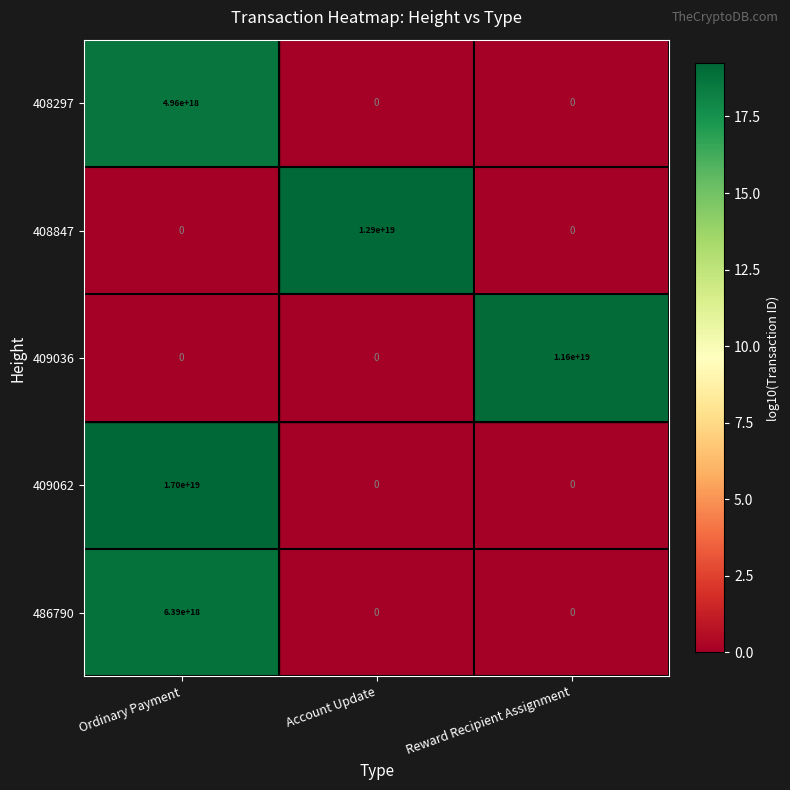

The value of 408297 at Account Update is 0. True or false?

True